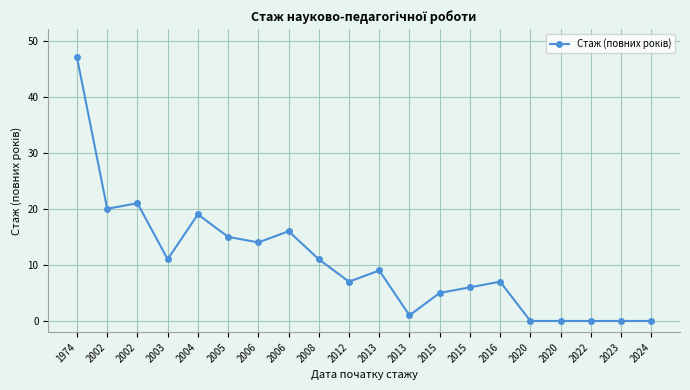

How many data points are less than 9?

10